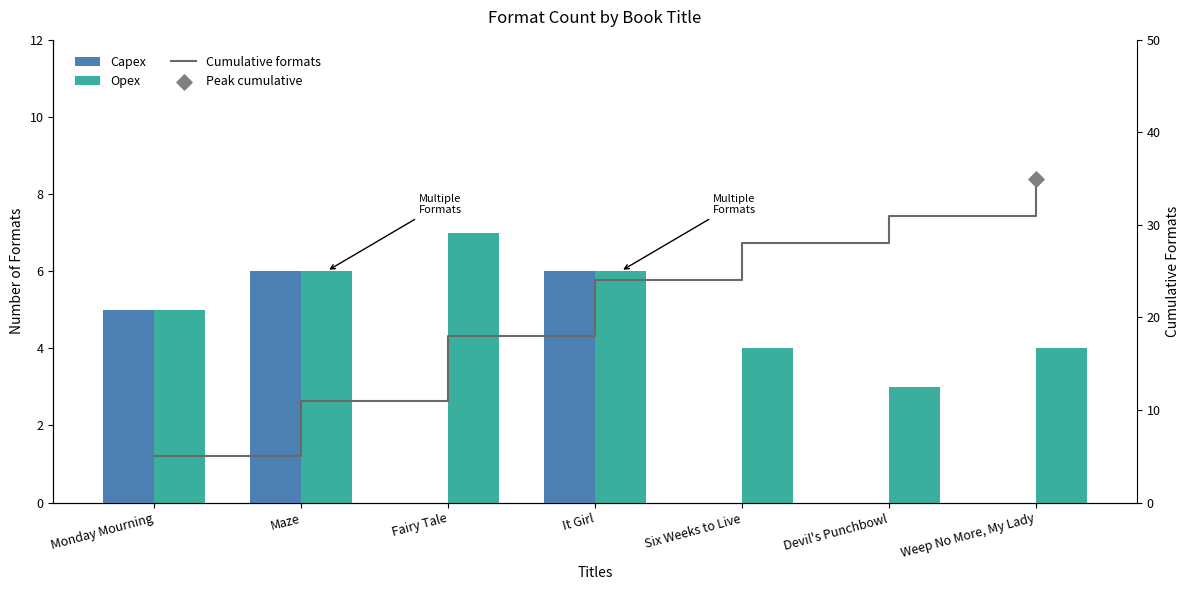

Which series reaches the maximum Y coordinate?

Cumulative formats